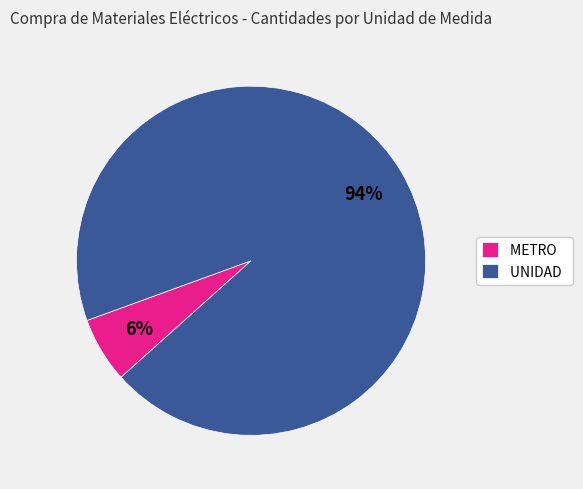

Count the number of slices in the pie.

2